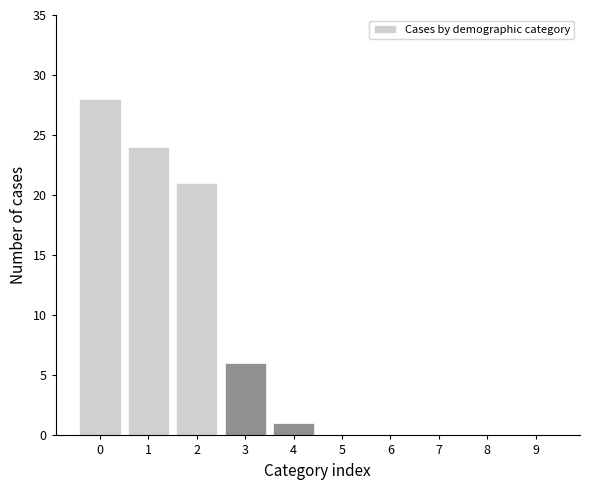

Reading left to right, transcribe all the data shown in this chart.

0=28	1=24	2=21	3=6	4=1	5=0	6=0	7=0	8=0	9=0